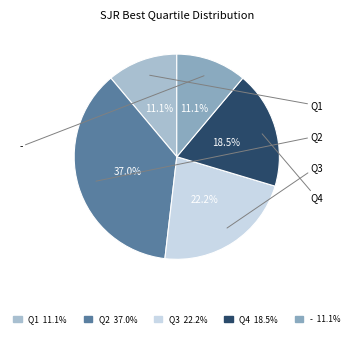

To the nearest percent, what is the difference between the largest and smallest slice percentages?

26%